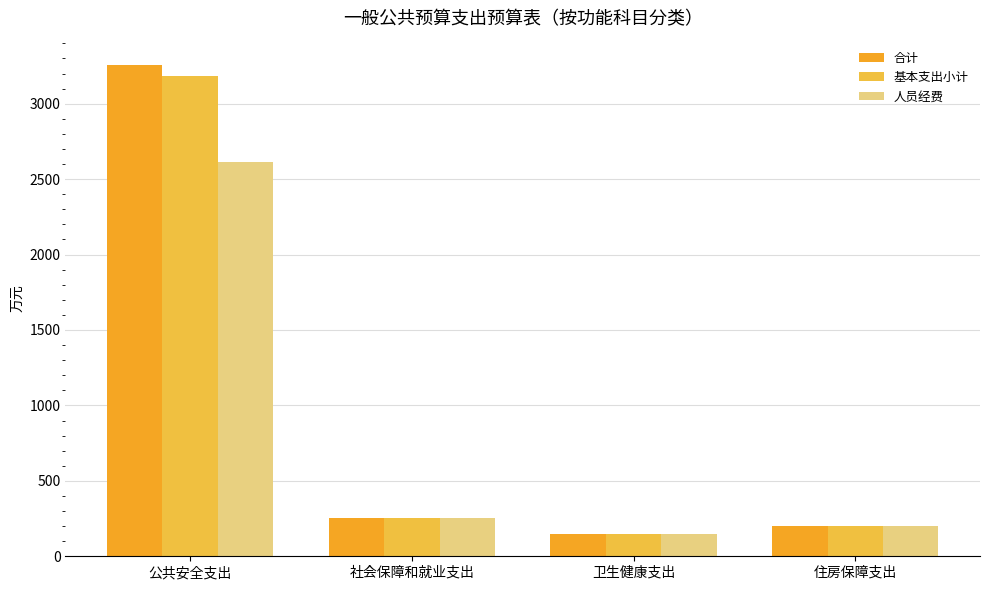

Is the value of 人员经费 at 卫生健康支出 greater than the value of 基本支出小计 at 卫生健康支出?

No